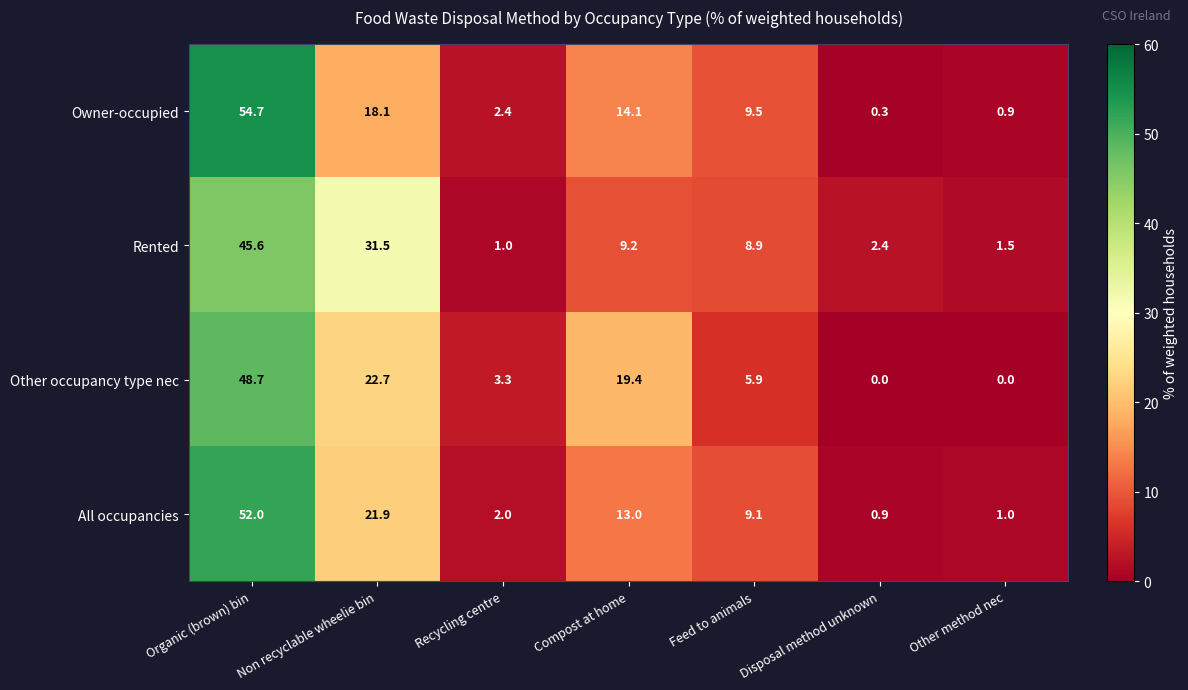

What is the highest value of the Owner-occupied series?

54.7